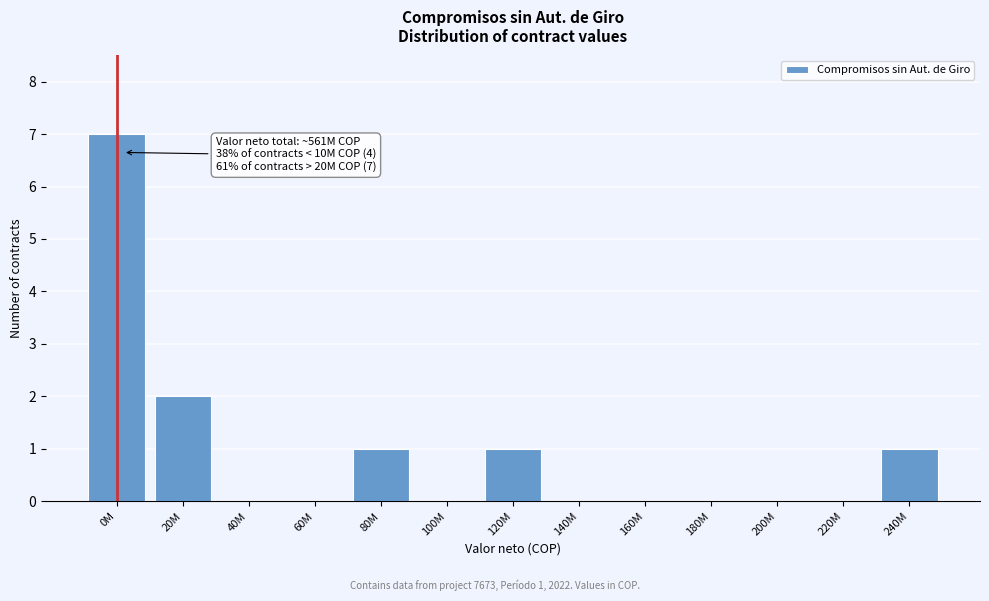

Reading right to left, list all the values displayed in this chart.

240M=1	220M=0	200M=0	180M=0	160M=0	140M=0	120M=1	100M=0	80M=1	60M=0	40M=0	20M=2	0M=7